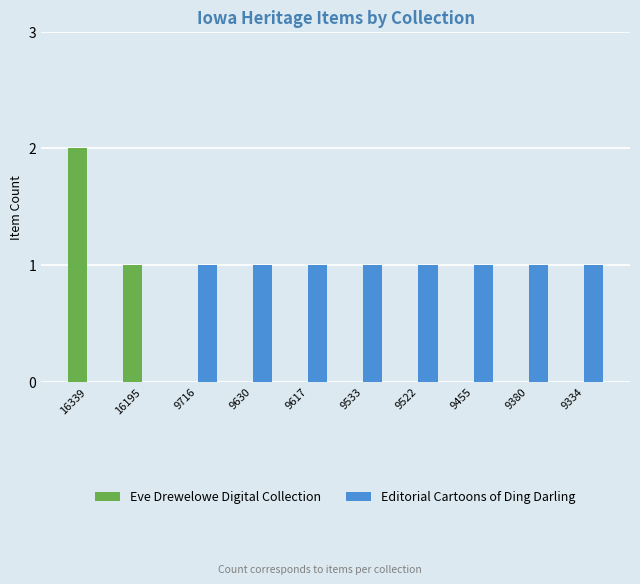

True or false: Eve Drewelowe Digital Collection has a value of -1 at 9716.

False